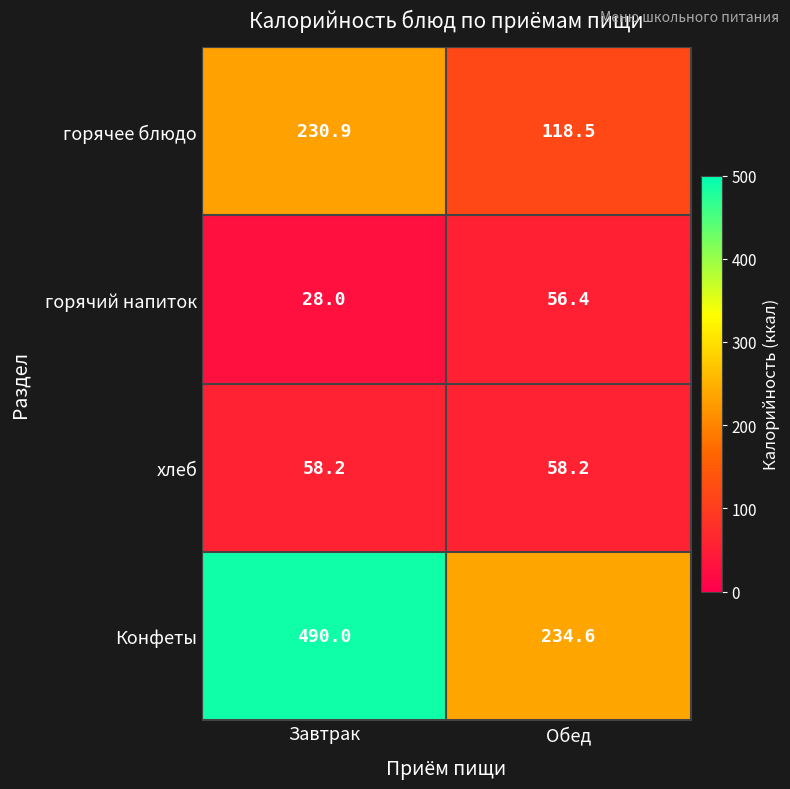

What is the average value of the горячее блюдо series?

174.7